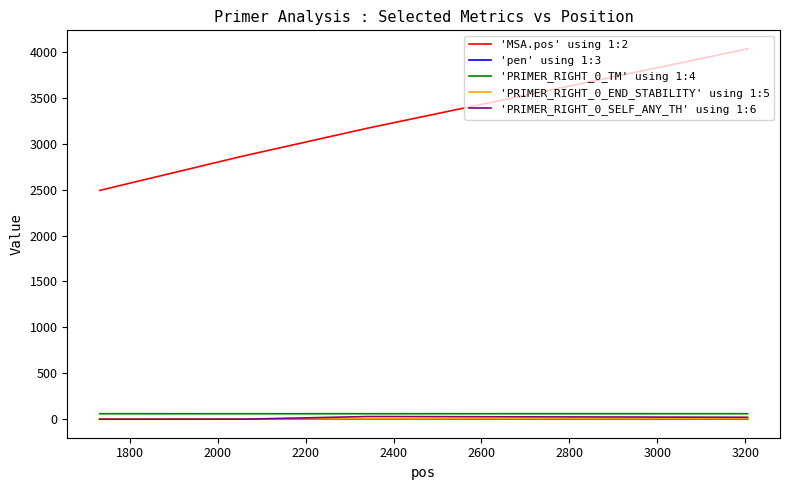

Which series has the largest total across all categories?

'MSA.pos' using 1:2